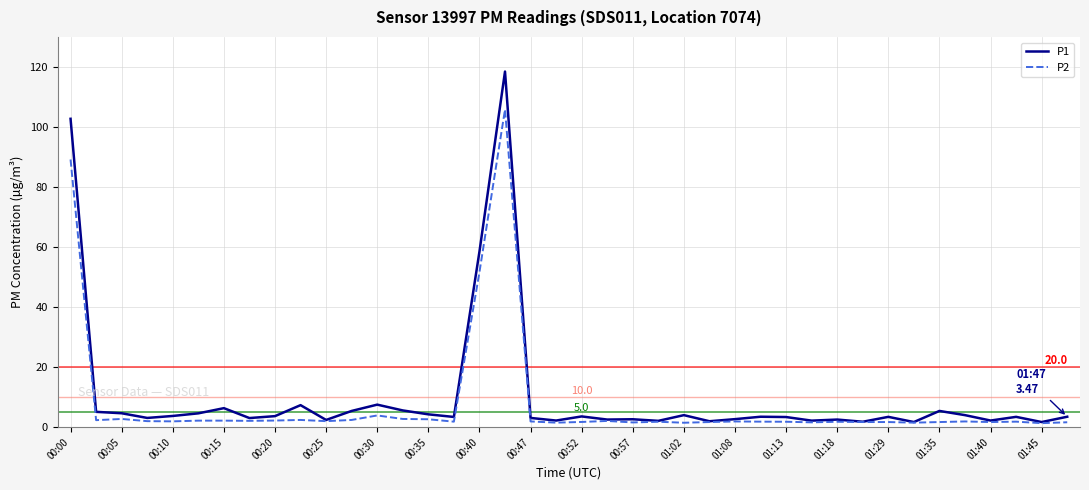

Rank the series by their maximum value, from lowest to highest.

P2, P1